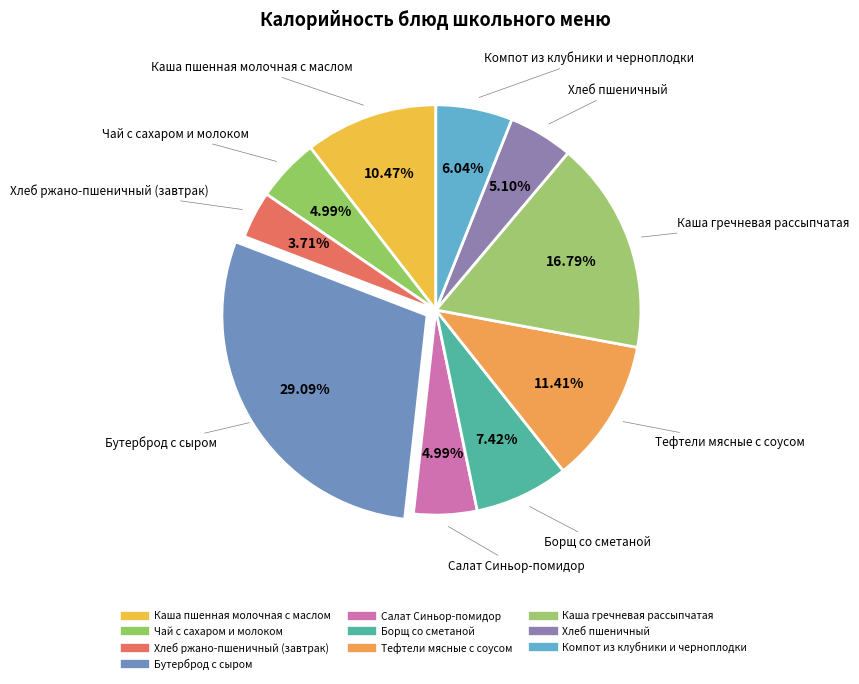

Rank the categories by value from lowest to highest.

Хлеб ржано-пшеничный (завтрак), Чай с сахаром и молоком, Салат Синьор-помидор, Хлеб пшеничный, Компот из клубники и черноплодки, Борщ со сметаной, Каша пшенная молочная с маслом, Тефтели мясные с соусом, Каша гречневая рассыпчатая, Бутерброд с сыром